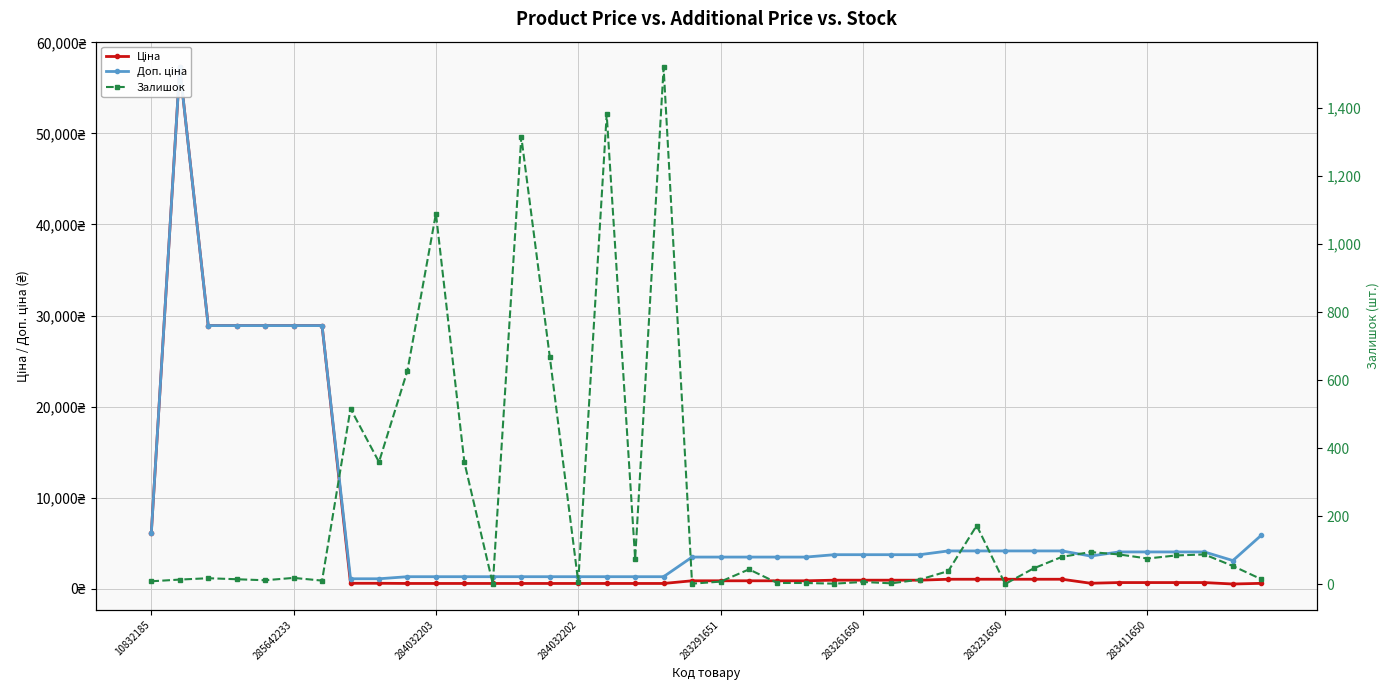

What is the sum of all Залишок values?

8918.0